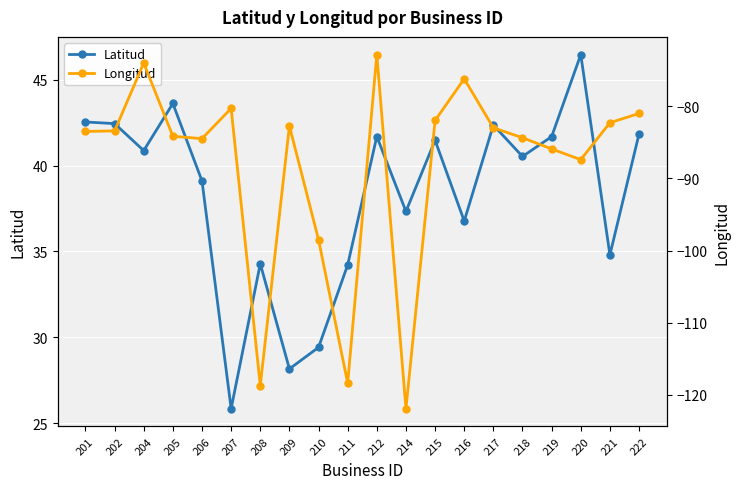

True or false: Longitud and Latitud cross at least once.

False